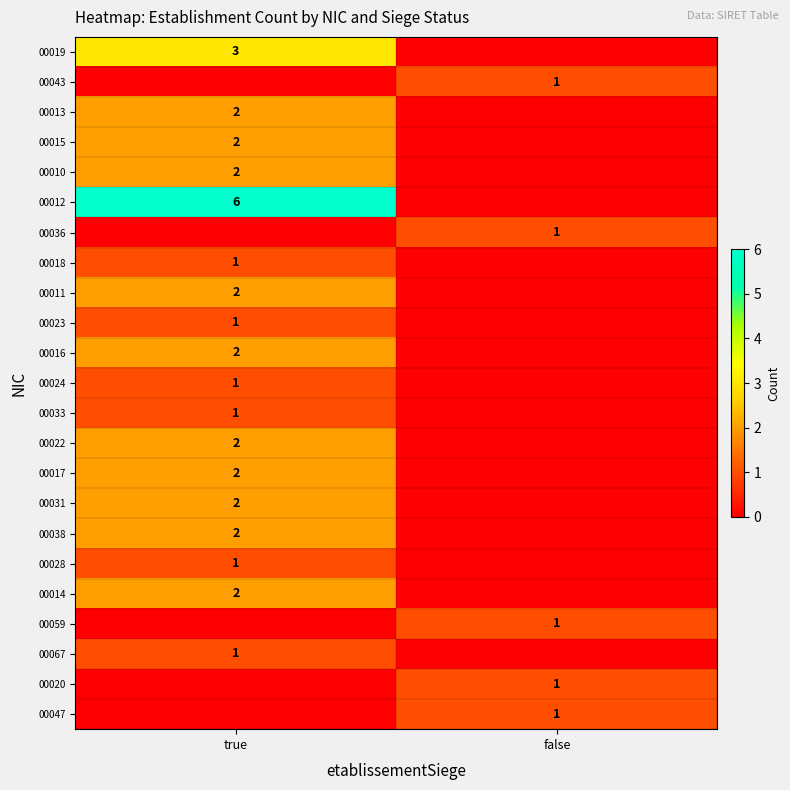

At which category is the sum across all series the highest?

true